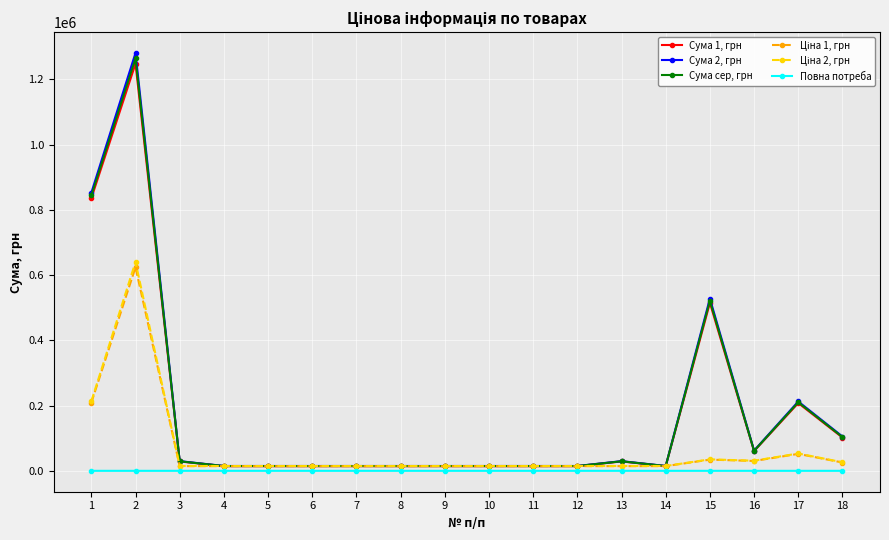

Where is the first local maximum for Сума сер, грн?

2